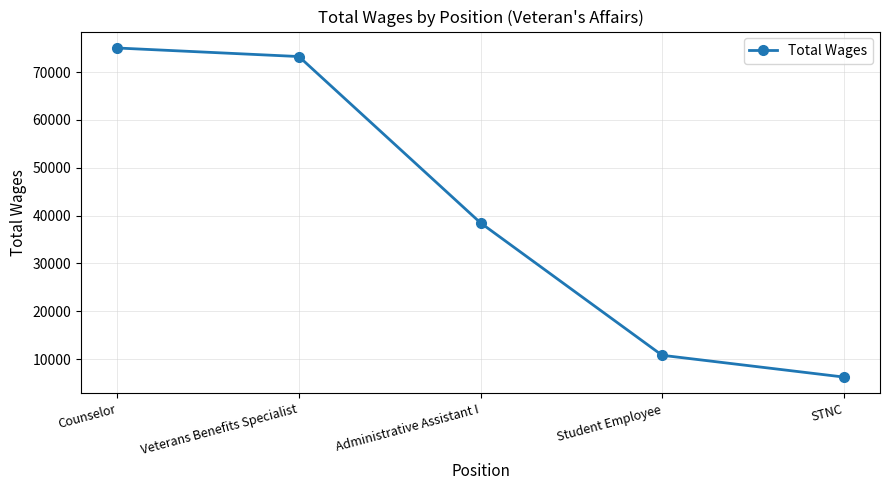

Does the chart display data point markers on the line(s)?

Yes